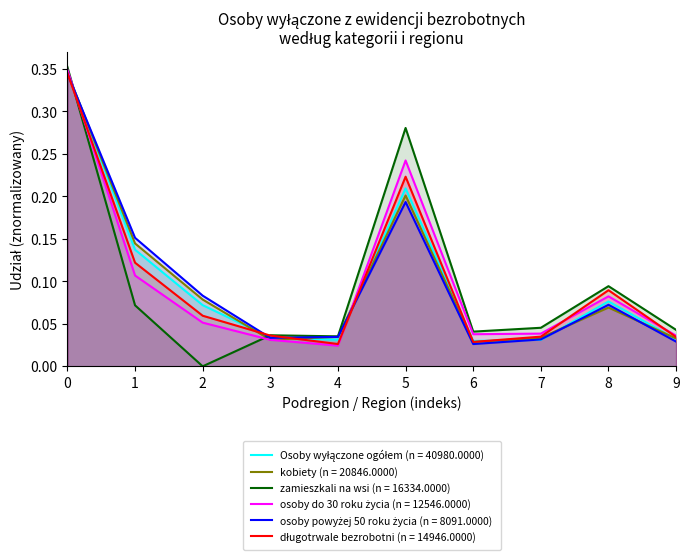

The zamieszkali na wsi (n = 16334.0000) series shows 0.0 at 1. True or false?

False